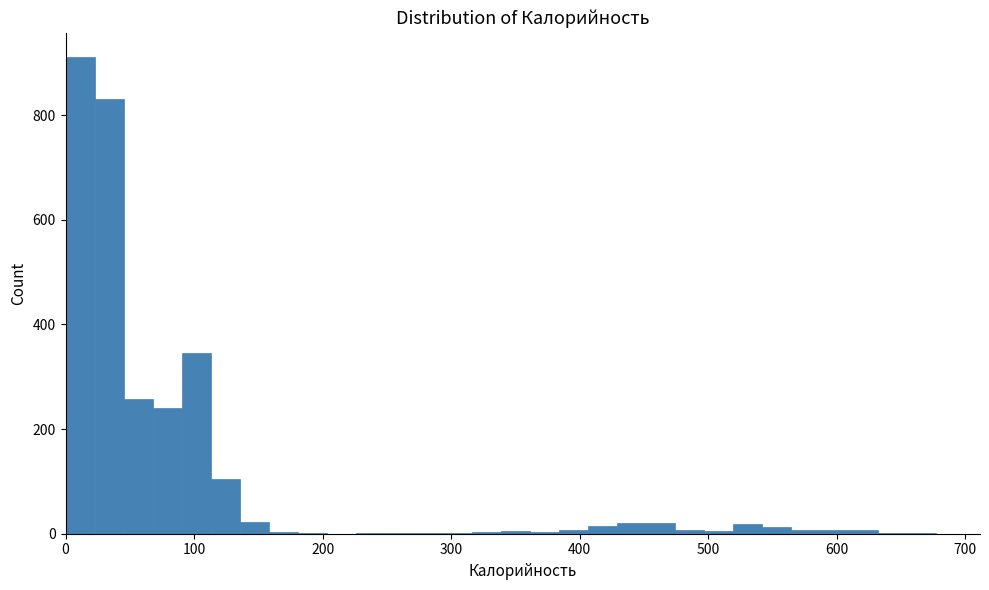

Around what value on the x-axis is the tallest bar? Give the approximate position of its centre, as read against the axis.

10